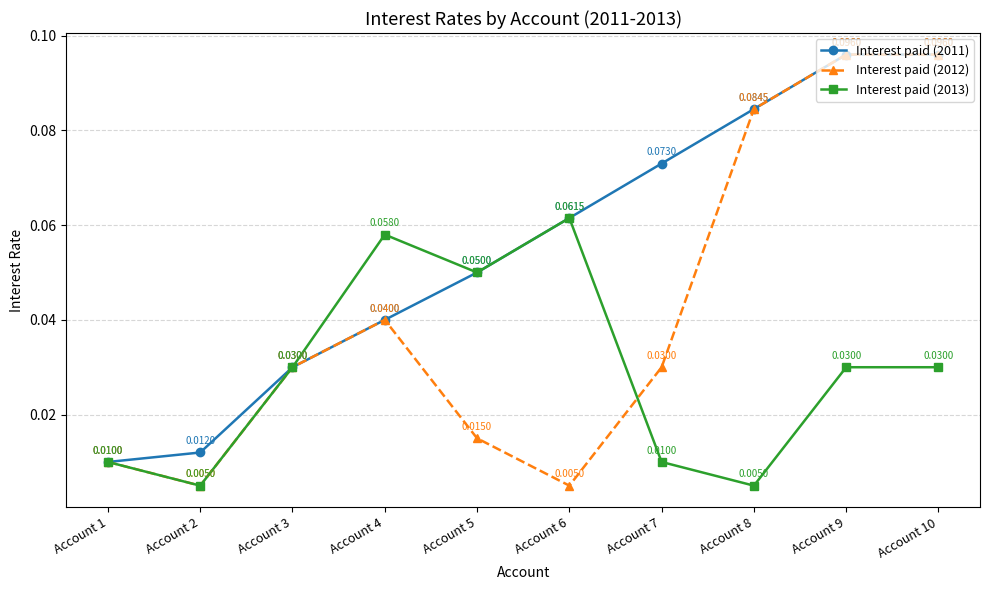

Is the value of Interest paid (2011) at Account 9 greater than the value of Interest paid (2013) at Account 4?

Yes